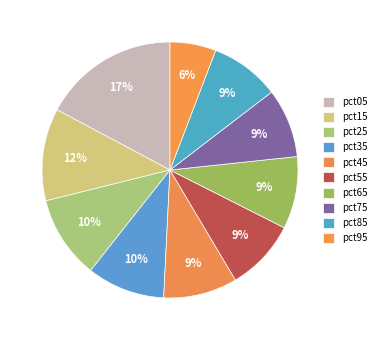

What is the largest slice in the pie chart?

pct05